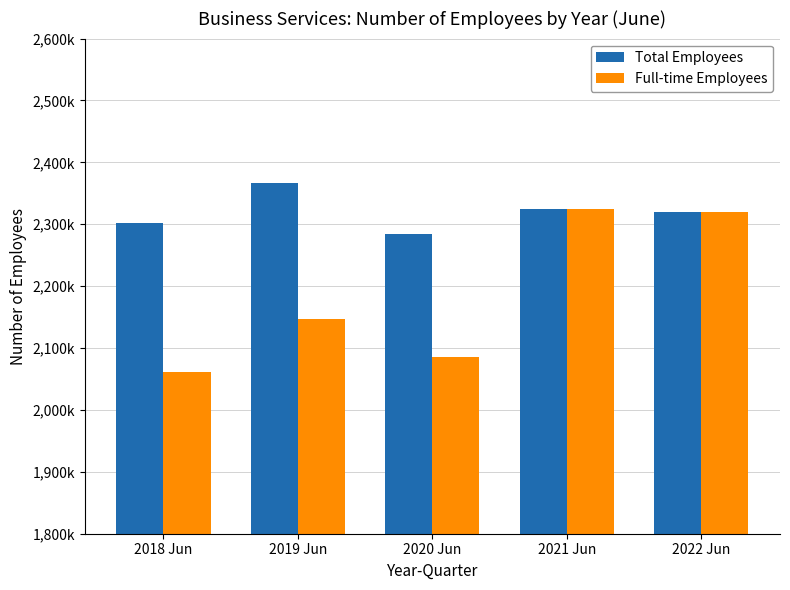

Reading left to right, what are all the values shown in this chart?

Total Employees: 2018 Jun=2302000	2019 Jun=2366000	2020 Jun=2285000	2021 Jun=2325000	2022 Jun=2320000
Full-time Employees: 2018 Jun=2062000	2019 Jun=2147000	2020 Jun=2085000	2021 Jun=2325000	2022 Jun=2320000